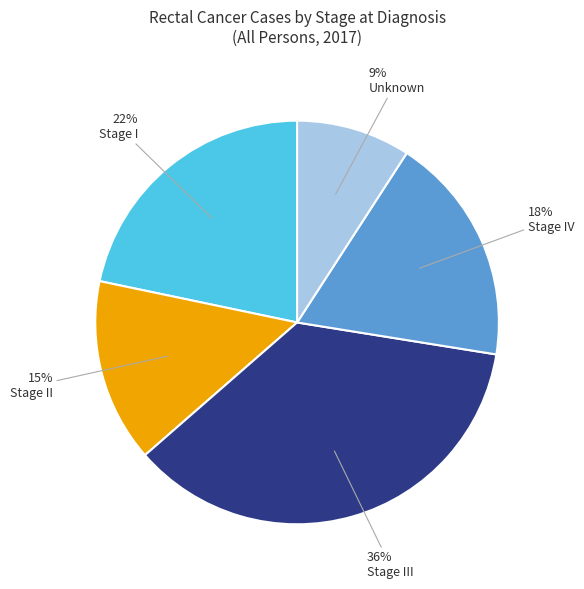

Do Stage III and Stage II together represent more than half of the pie?

Yes